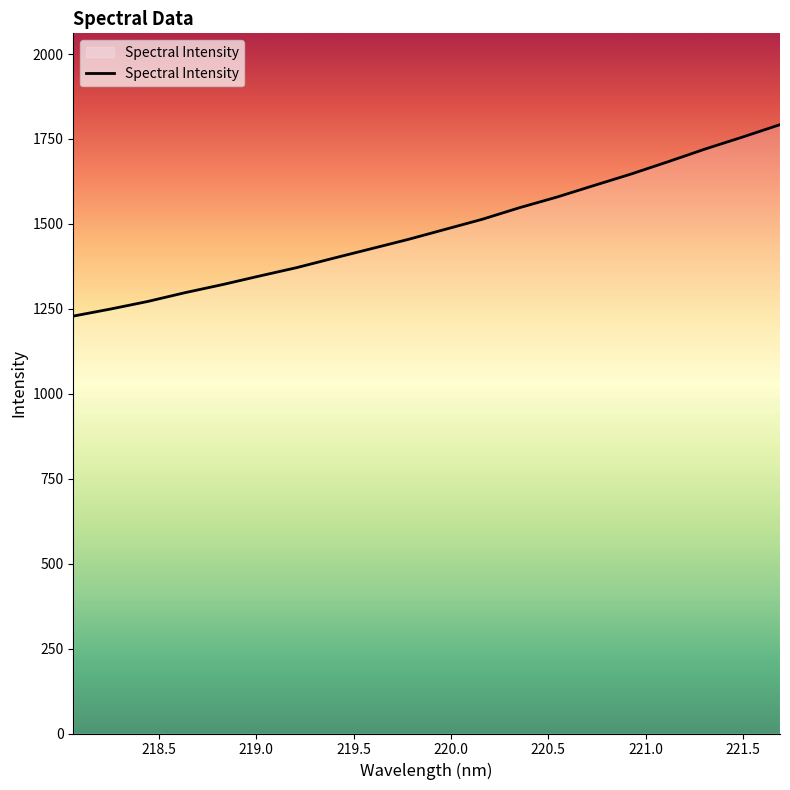

What is the maximum value shown in the chart?

1792.2